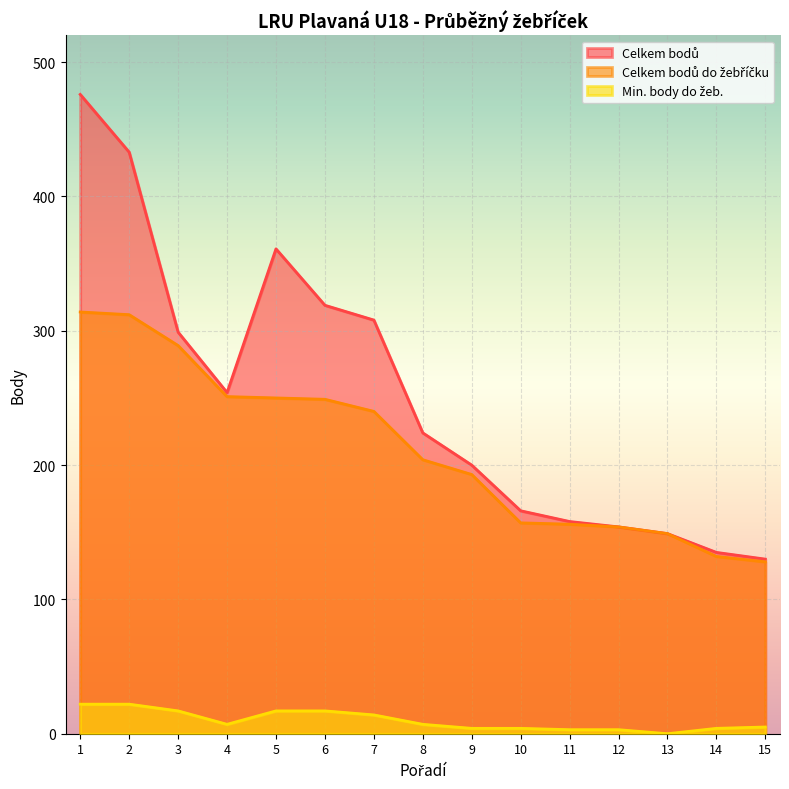

Which series has the largest total across all categories?

Celkem bodů